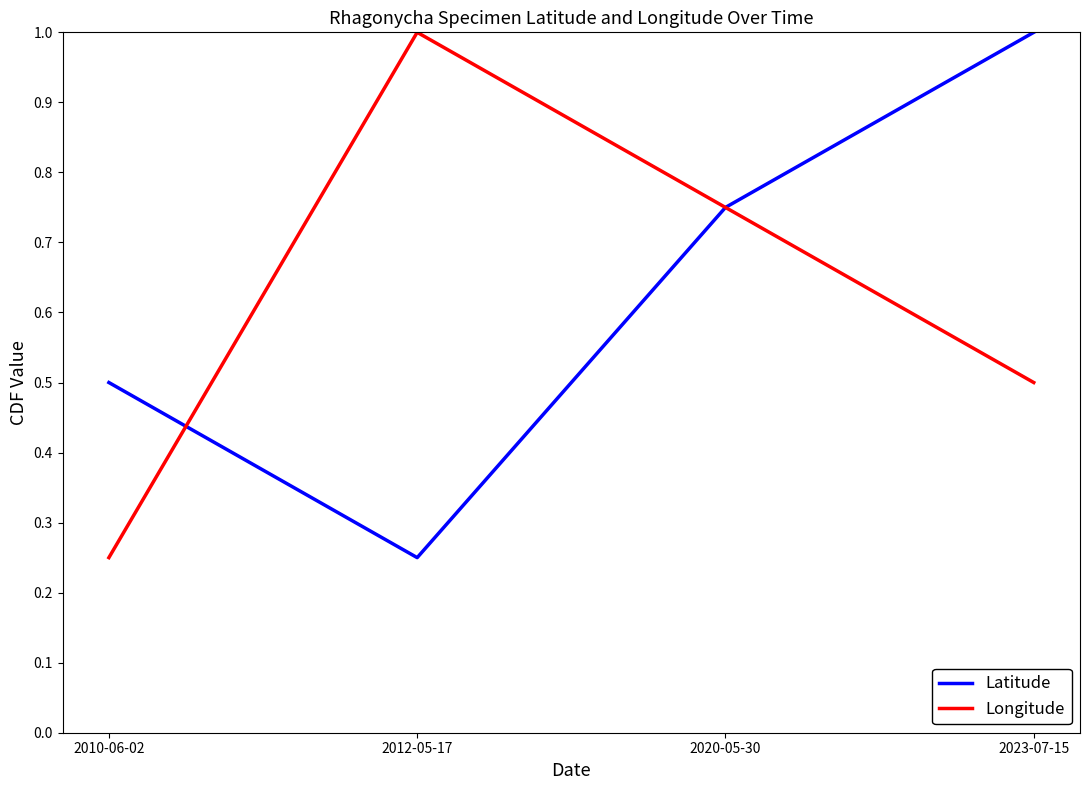

The Longitude series shows 0.3 at 2012-05-17. True or false?

False